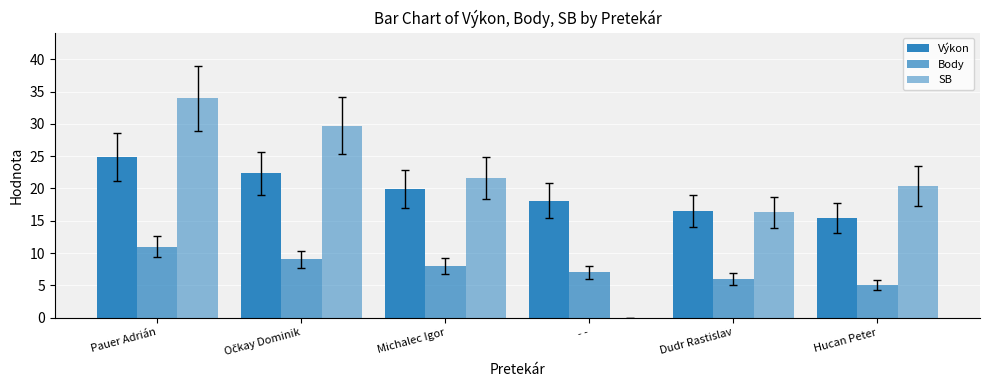

At which label is SB closest to 16?

Dudr Rastislav